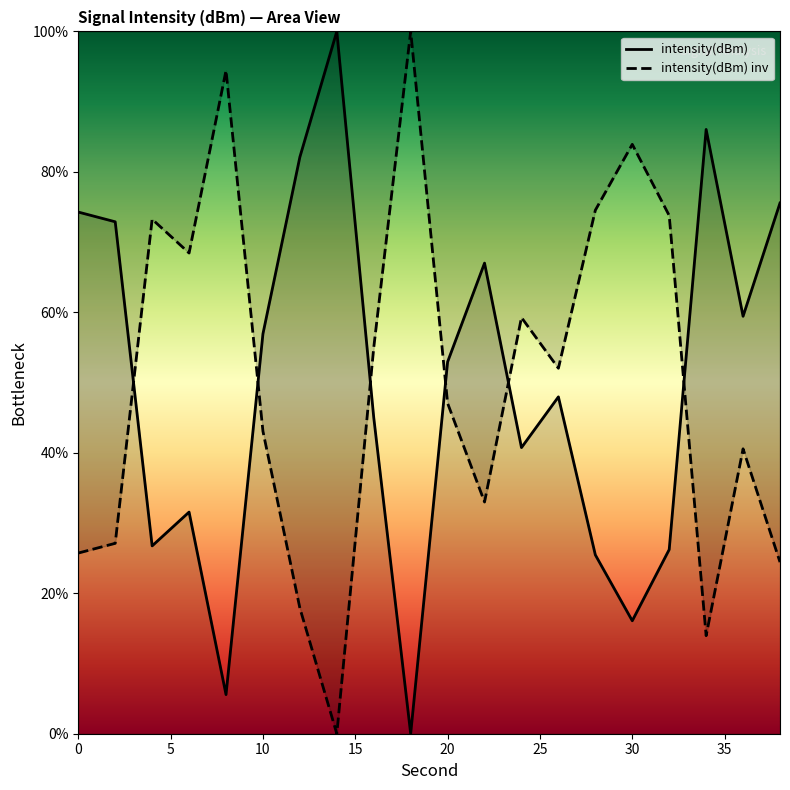

Reading left to right, list all the values displayed in this chart.

74.3	72.9	26.7	31.6	5.6	56.9	82.1	100.0	45.0	0.0	52.9	67.0	40.7	48.0	25.5	16.1	26.2	86.0	59.4	75.6